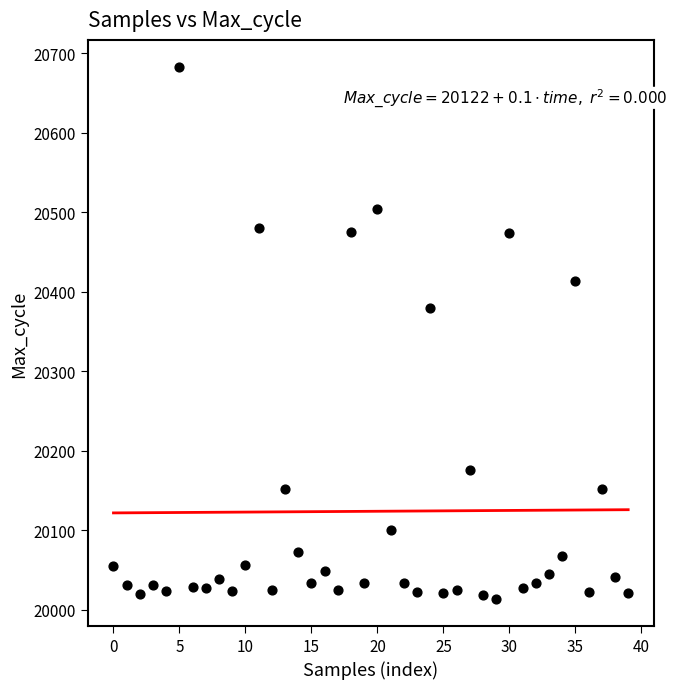

What Y value in the scatter plot is closest to 20348?

20379